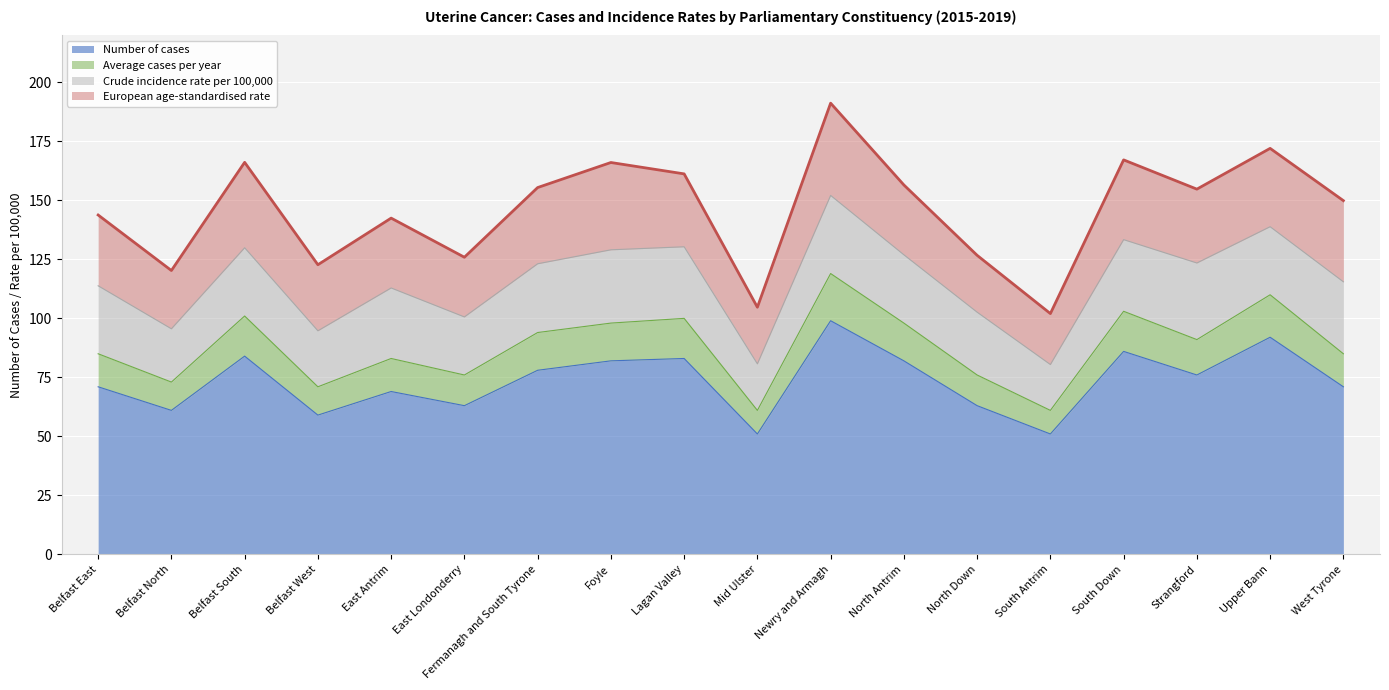

What is the label of the 12th point from the right?

Fermanagh and South Tyrone